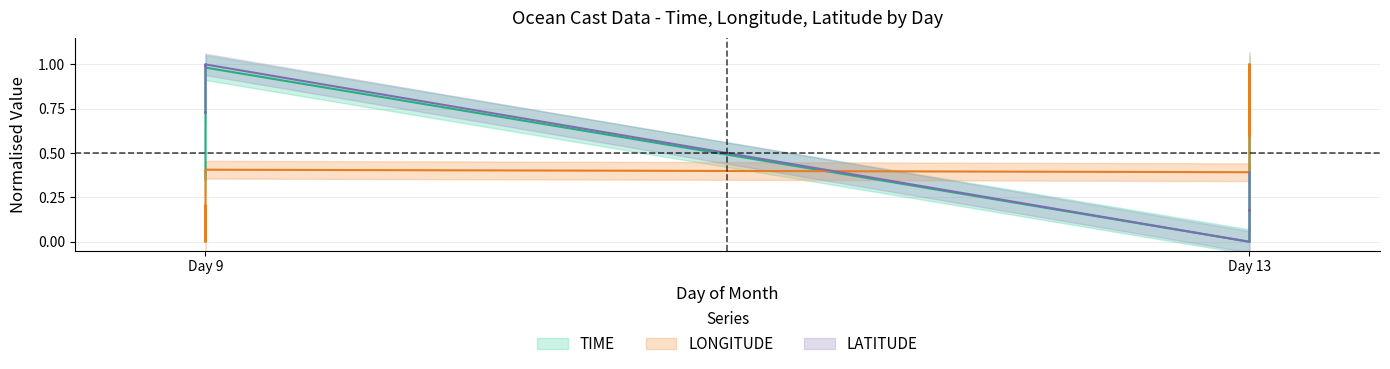

How many times do LATITUDE and LONGITUDE cross each other?

1